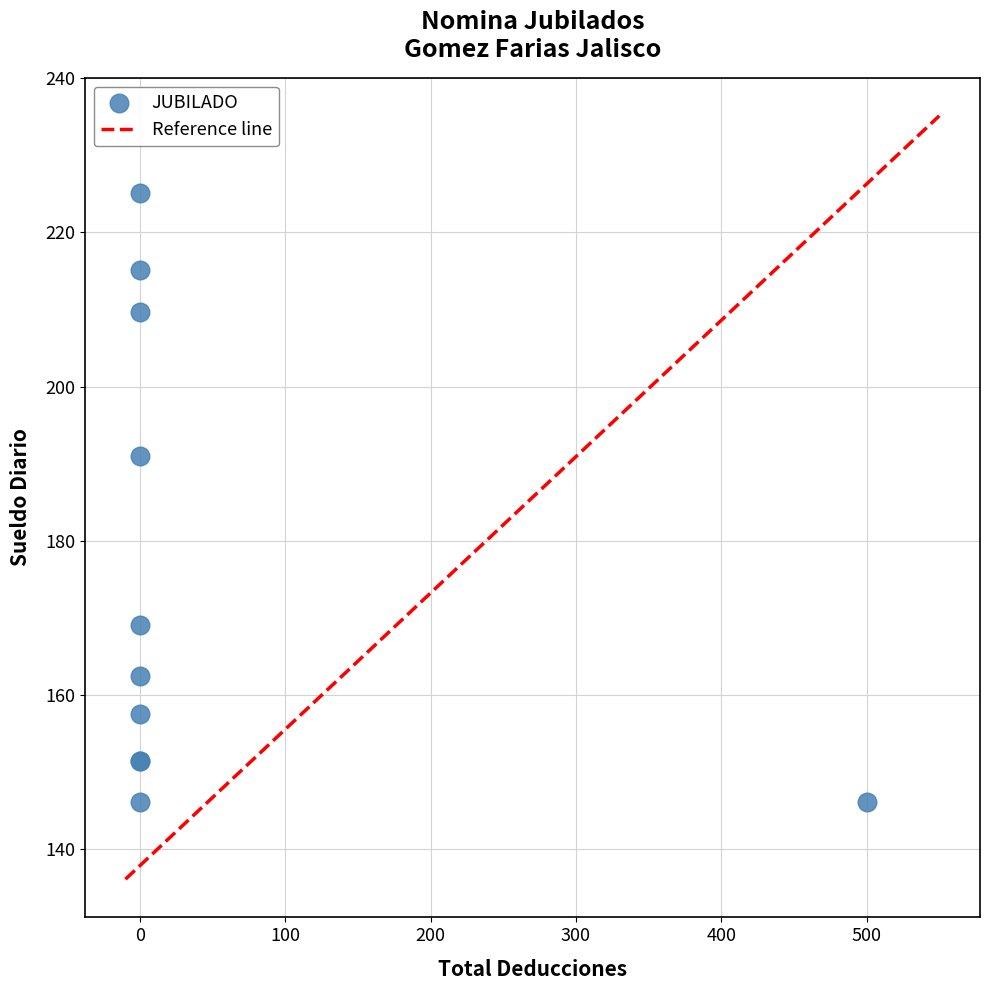

What Y value in the scatter plot is closest to 185?

191.0